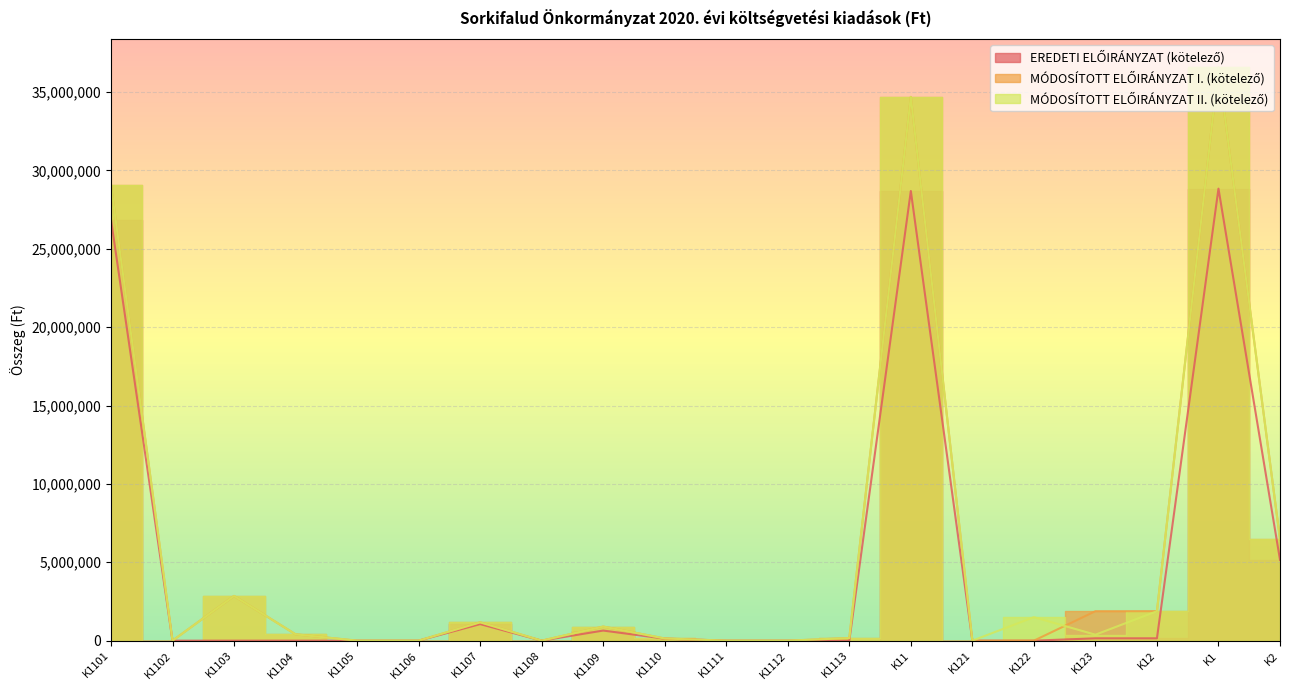

Rank the series by their maximum value, from lowest to highest.

EREDETI ELŐIRÁNYZAT (kötelező), MÓDOSÍTOTT ELŐIRÁNYZAT I. (kötelező), MÓDOSÍTOTT ELŐIRÁNYZAT II. (kötelező)